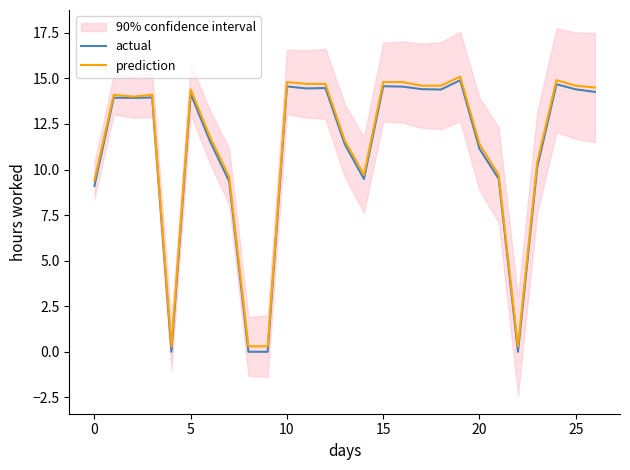

What is the value of the prediction point at the 15th from the left?

9.7